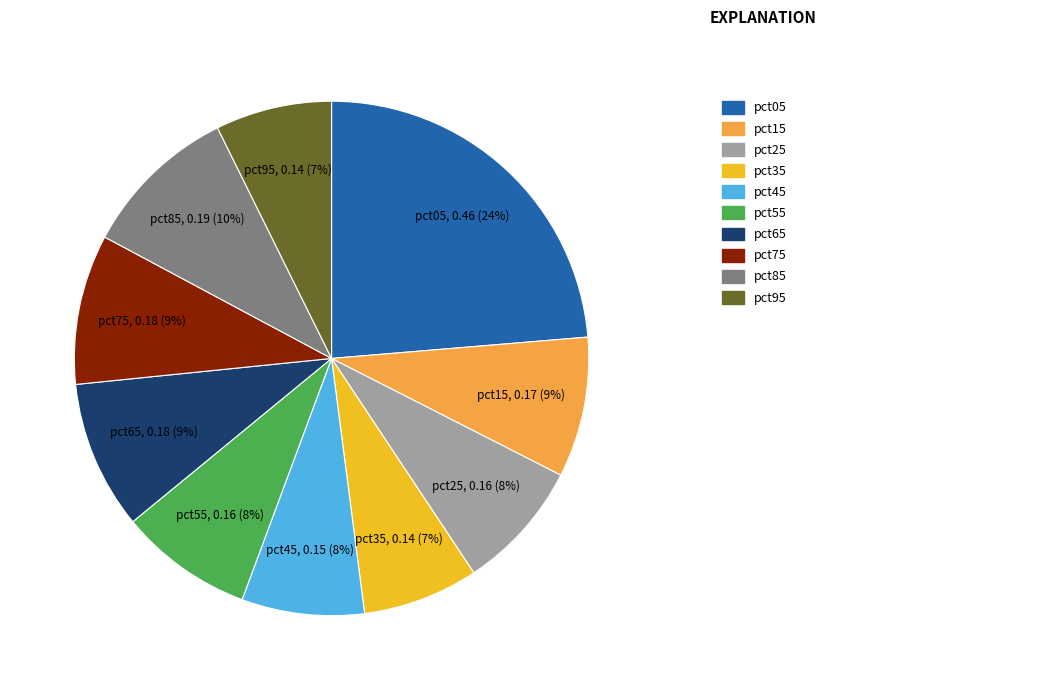

To the nearest percent, what portion does pct75 represent?

9%